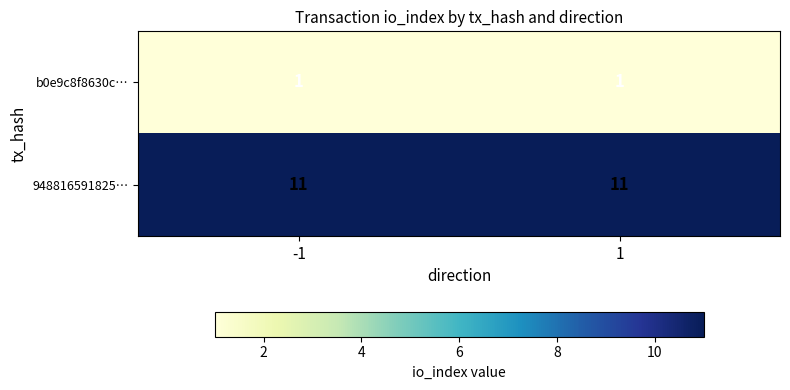

What is the sum of the 948816591825… values at 1 and -1?

22